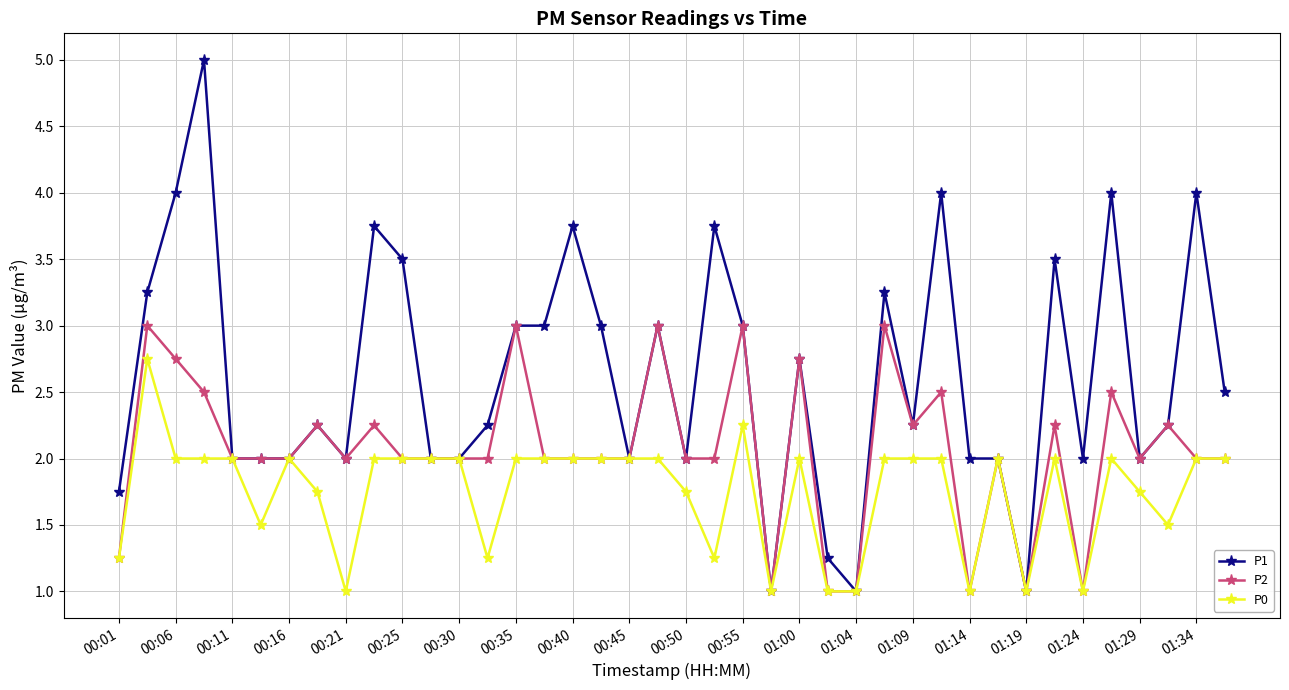

True or false: P1 has more than 0 points higher than both neighbors.

True